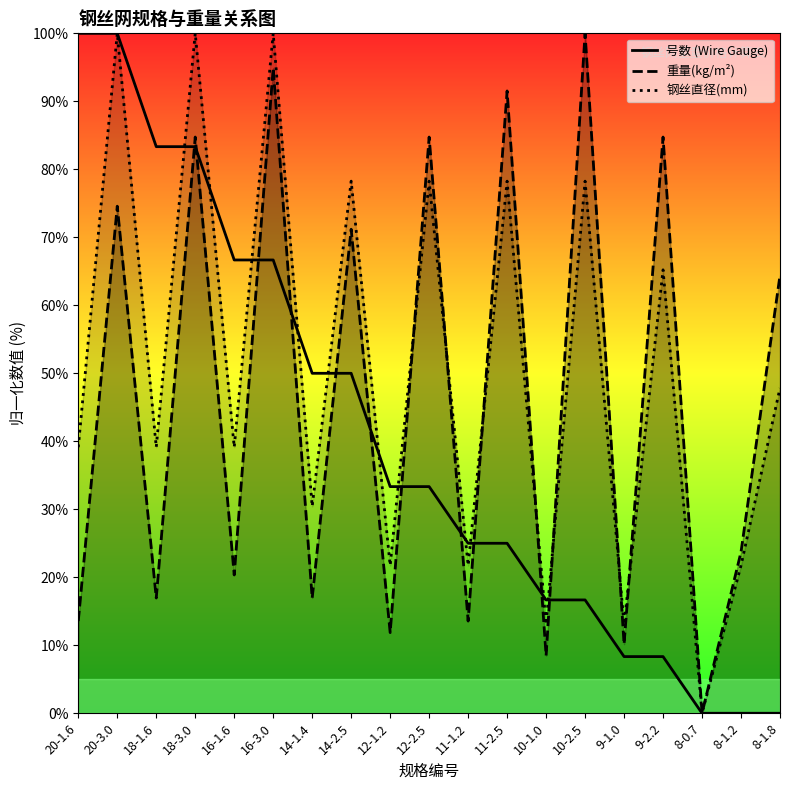

Which has a higher value, 14-1.4 or 8-0.7?

14-1.4